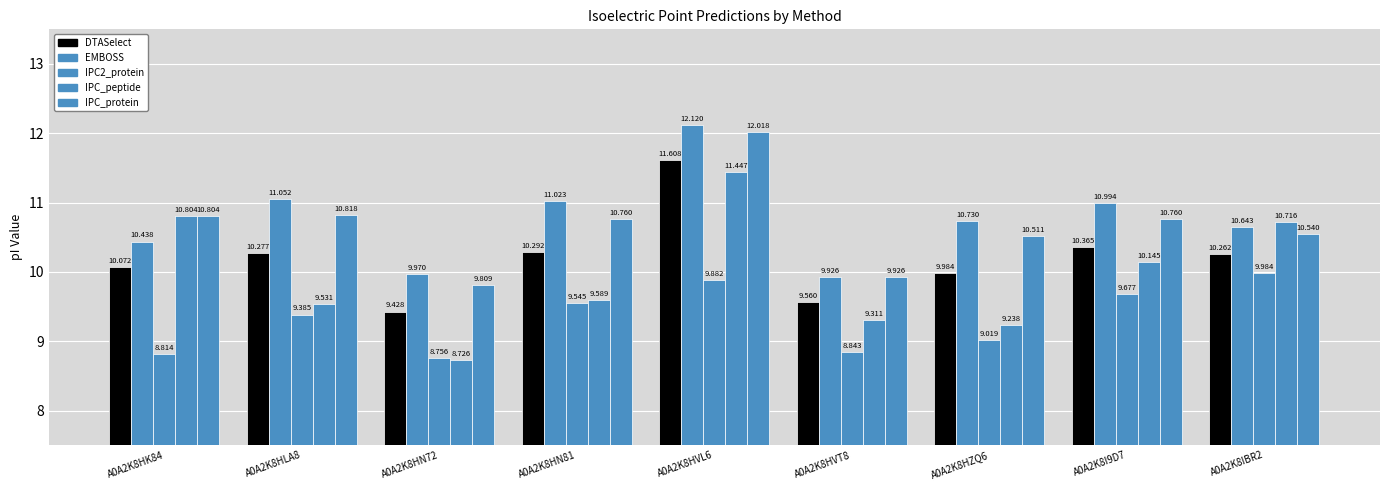

At which category does the chart reach its peak across all series?

A0A2K8HVL6